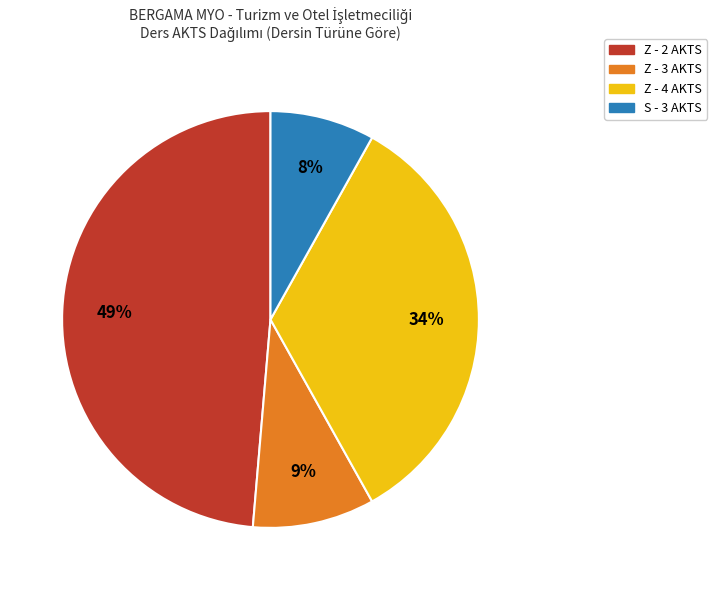

Is there a majority slice in this chart?

No